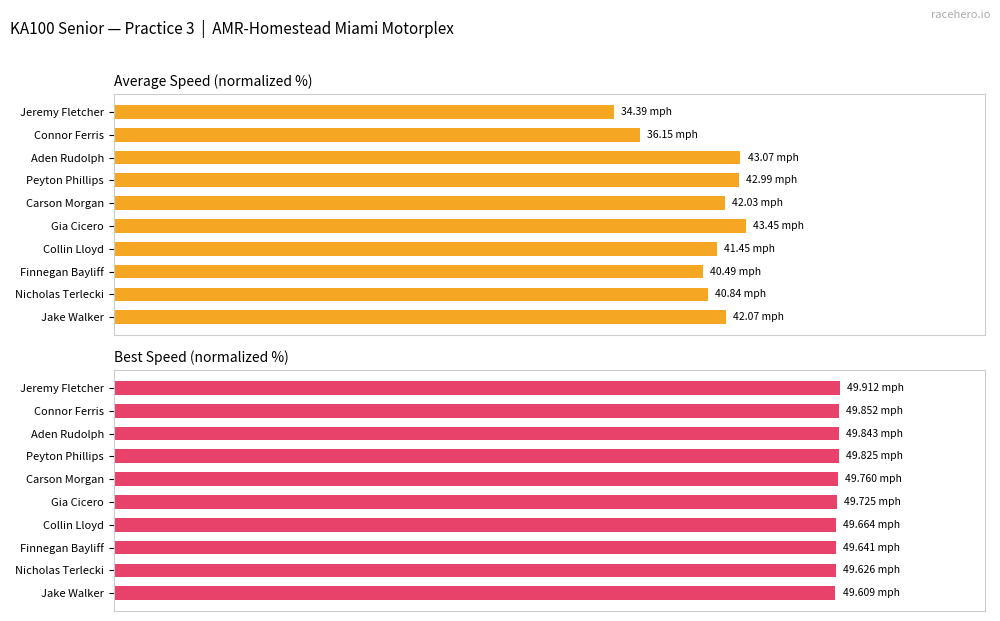

Reading left to right, extract all data points from this chart.

Average Speed: 68.9	72.4	86.3	86.1	84.2	87.1	83.0	81.1	81.8	84.3
Best Speed: 100.0	99.9	99.9	99.8	99.7	99.6	99.5	99.5	99.4	99.4